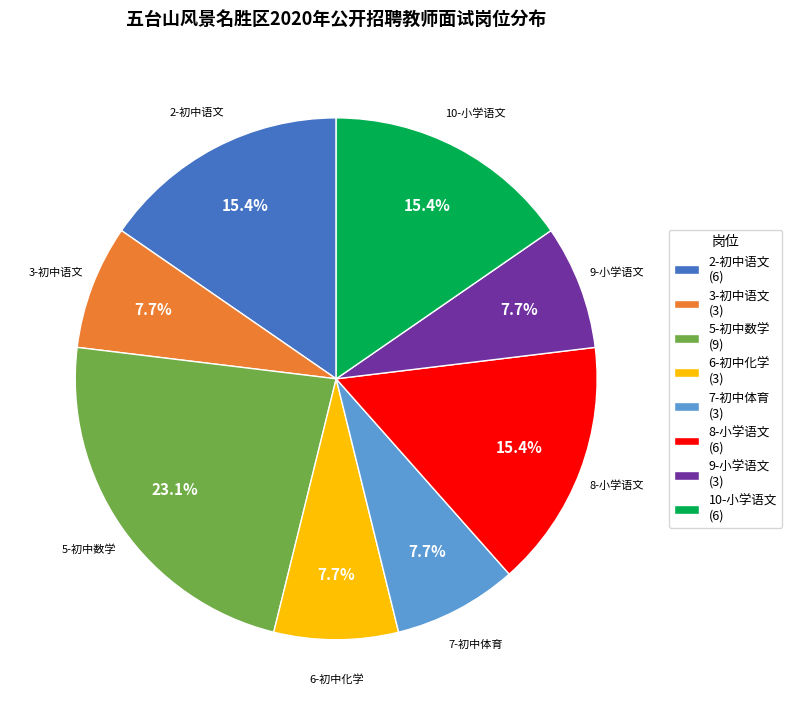

Is 3-初中语文 the majority of the pie?

No